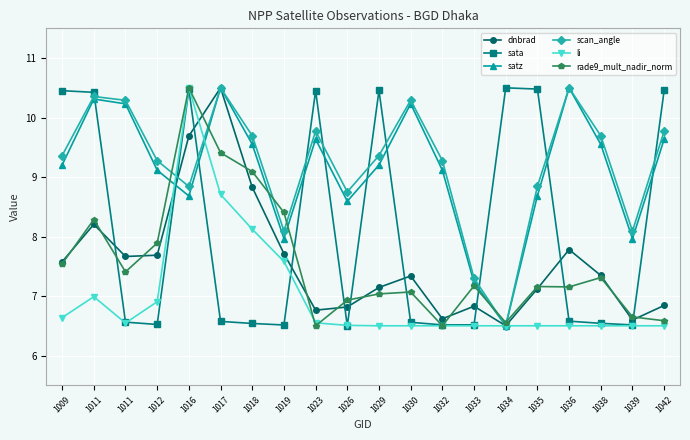

Which series changed the most between 1011 and 1036?

satz